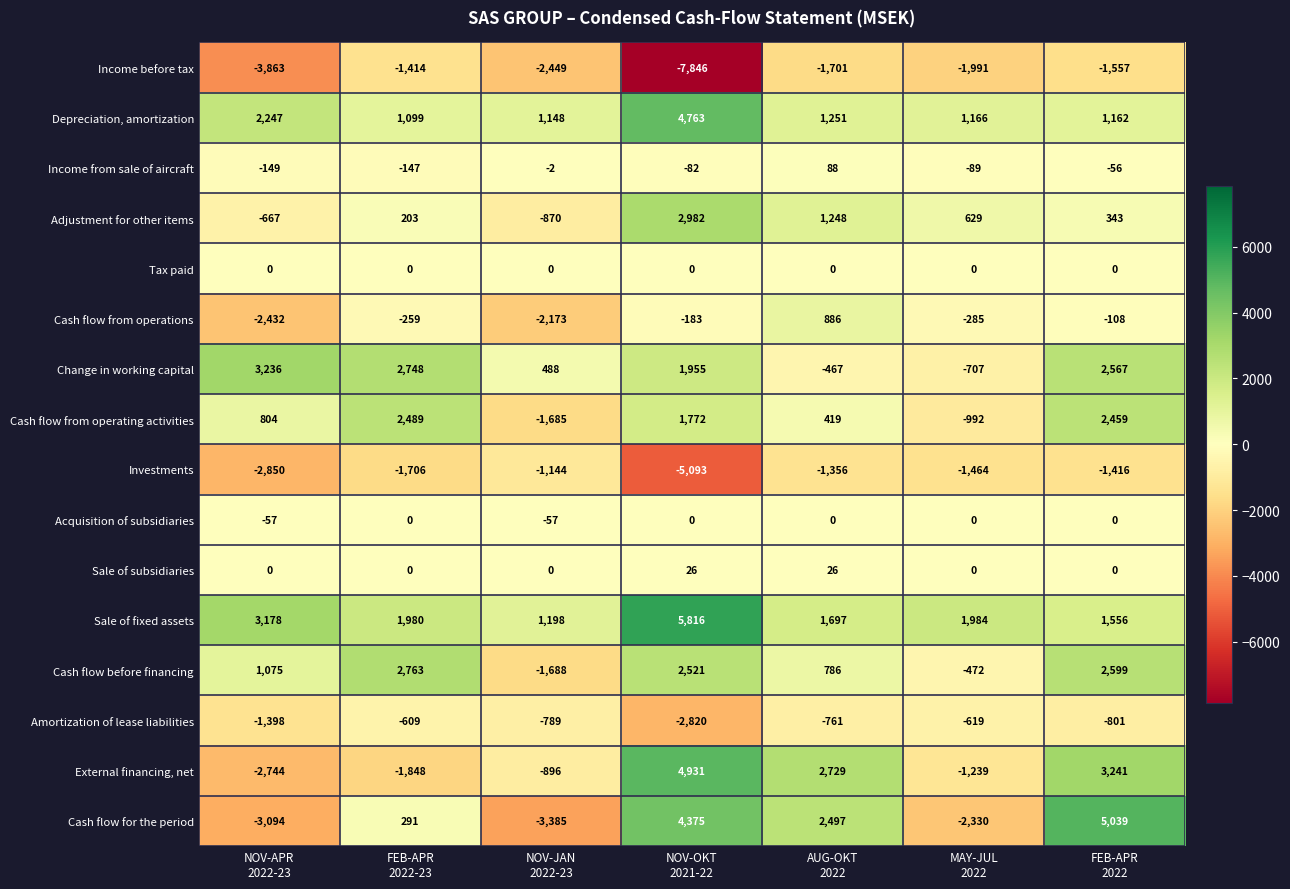

What is the greatest value displayed?

5816